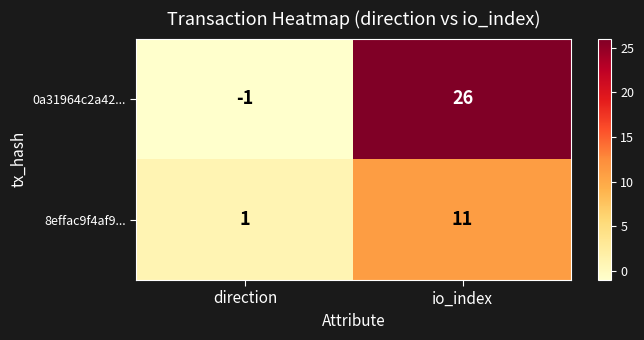

Rank the series by their average value, from lowest to highest.

8effac9f4af9..., 0a31964c2a42...